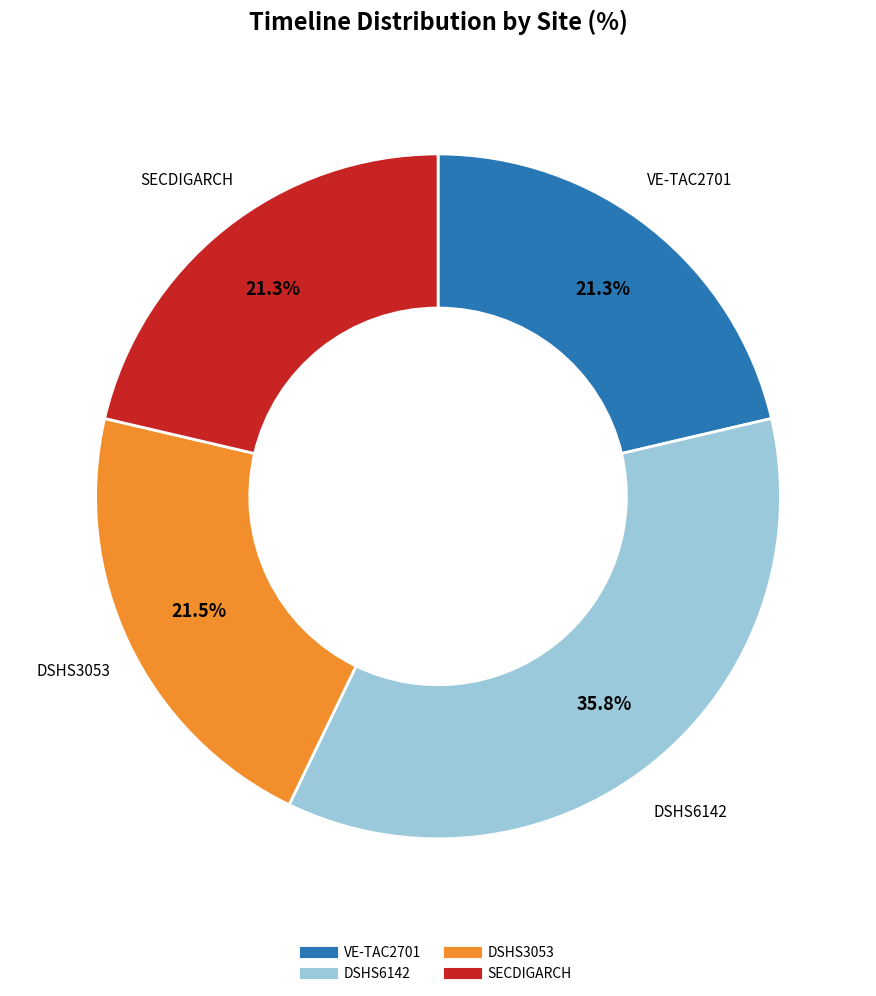

Is there any slice that represents more than half of the pie?

No